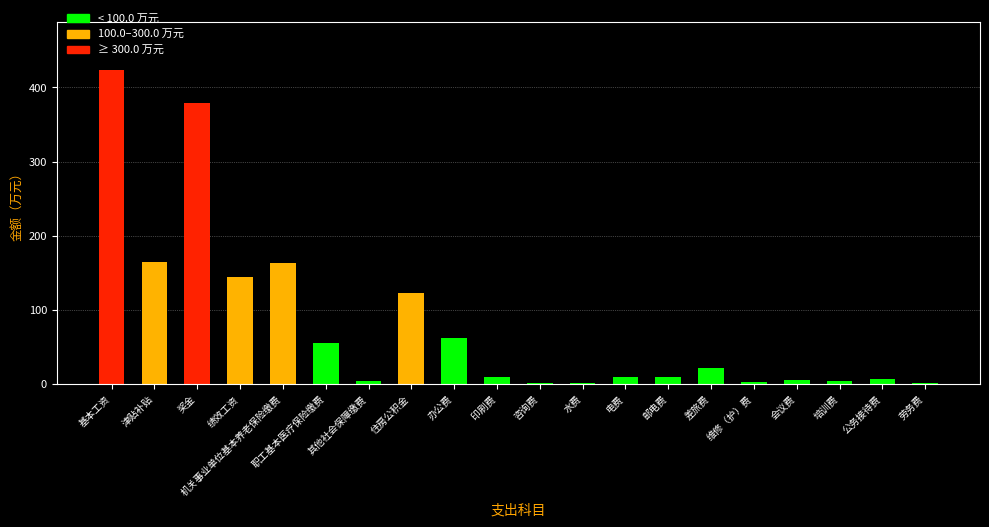

True or false: the data shows 163.4 at 机关事业单位基本养老保险缴费.

True